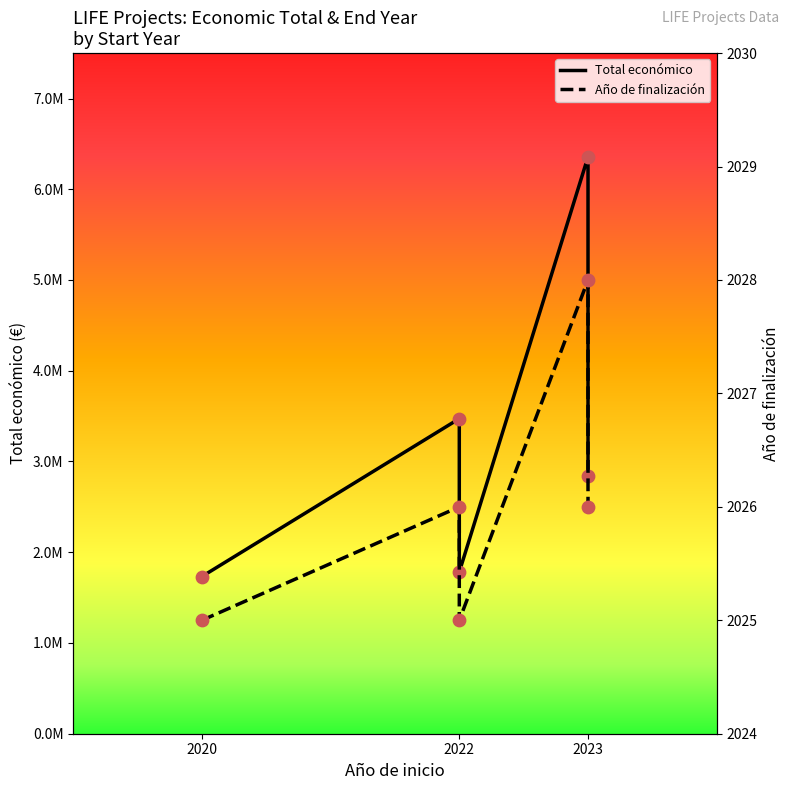

What are all the series names shown in the legend?

Total económico, Año de finalización